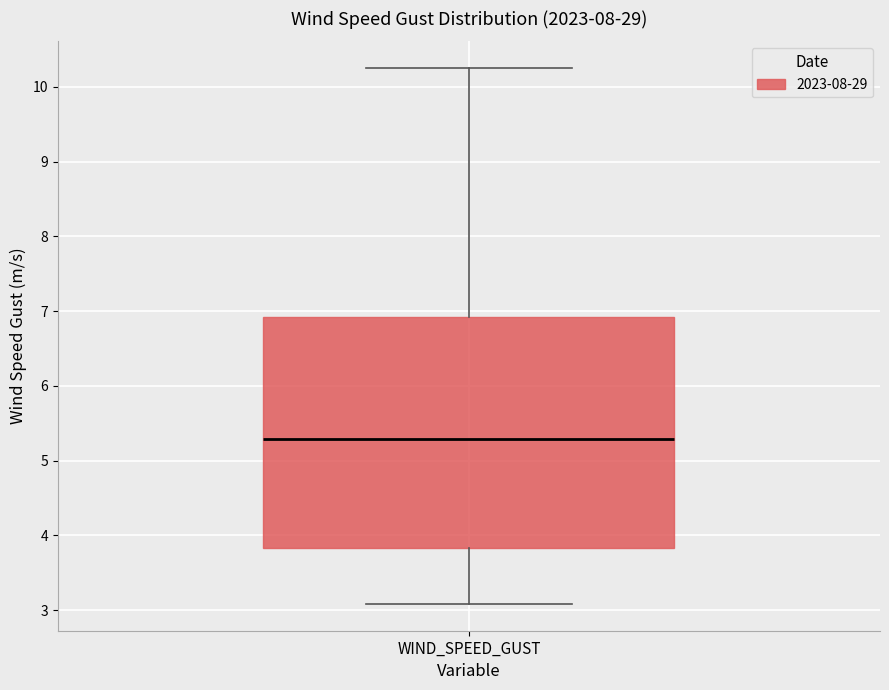

Read this box plot against the y-axis: the position of the median line, the range covered by the box, and the ends of both whiskers. The values are not printed on the chart, so give them approximately, as read against the axis.

median 5.3, box 3.8 to 6.9, whiskers 3.1 to 10.3